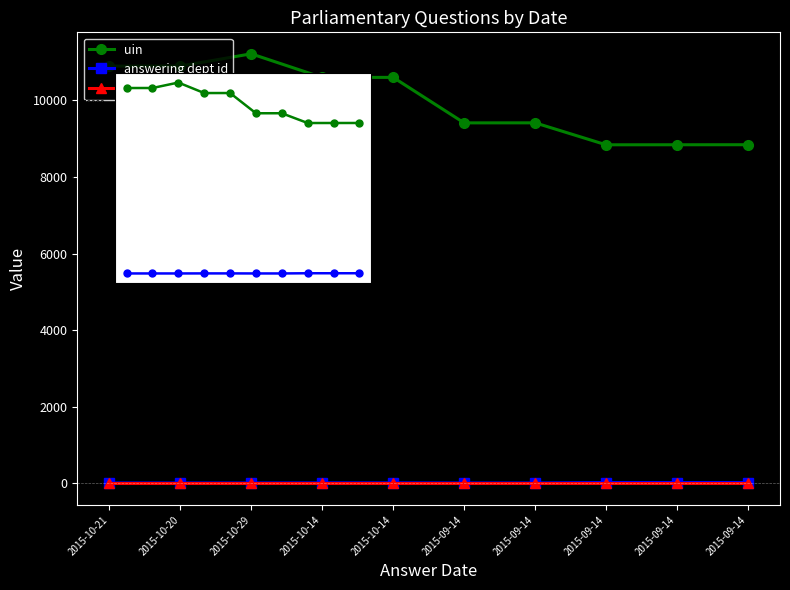

Between 2015-10-21 and 2015-09-14, which series saw the biggest shift?

uin